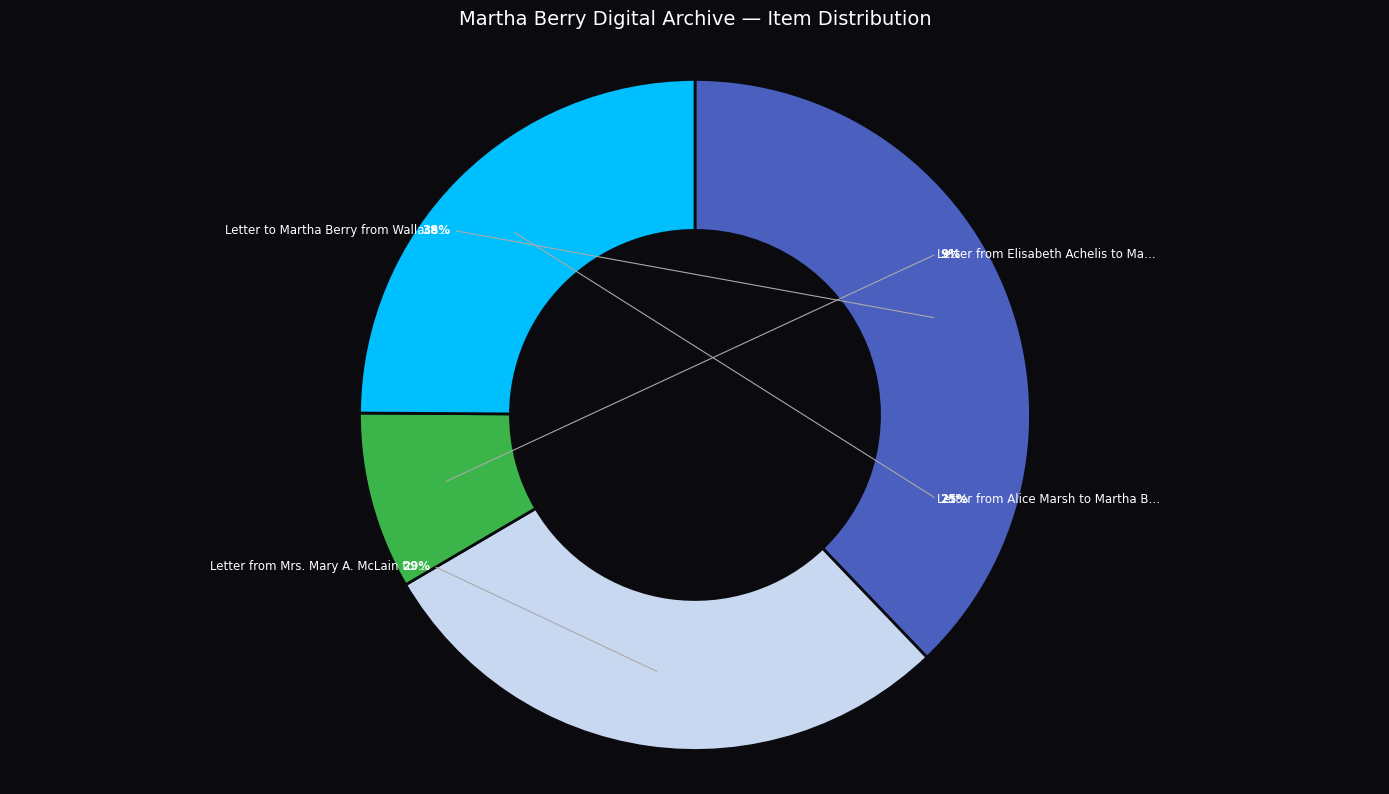

Which category has the biggest portion of the pie?

Letter to Martha Berry from Wallace L. Pond